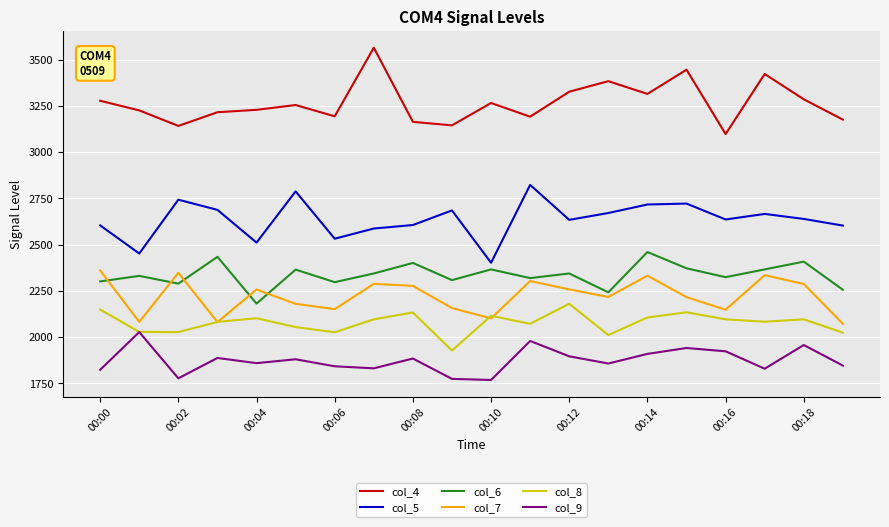

What is the minimum value for col_6?

2181